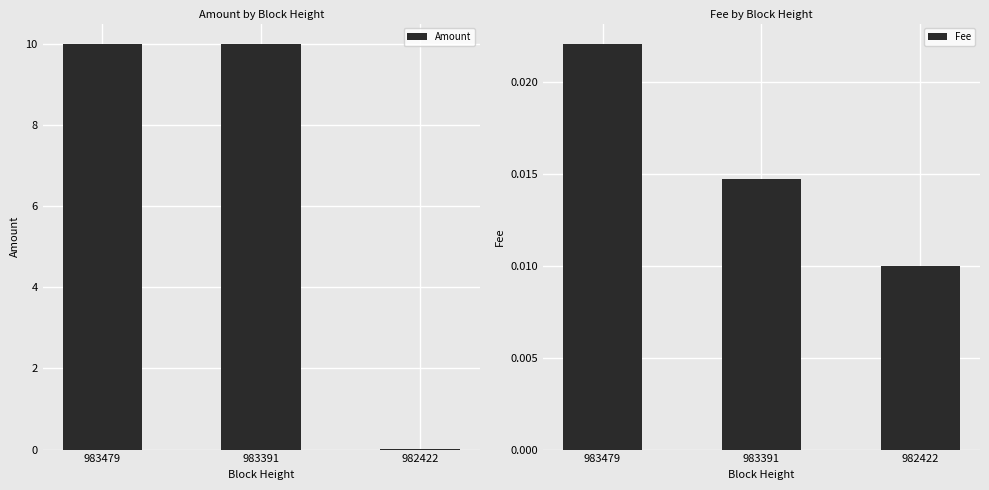

Which series changed the most between 983479 and 983391?

Fee